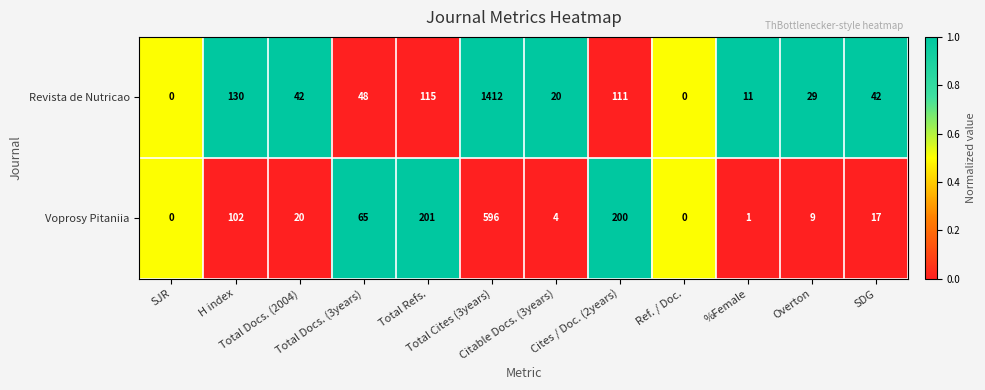

List the series in order of their overall mean, lowest first.

Voprosy Pitaniia, Revista de Nutricao